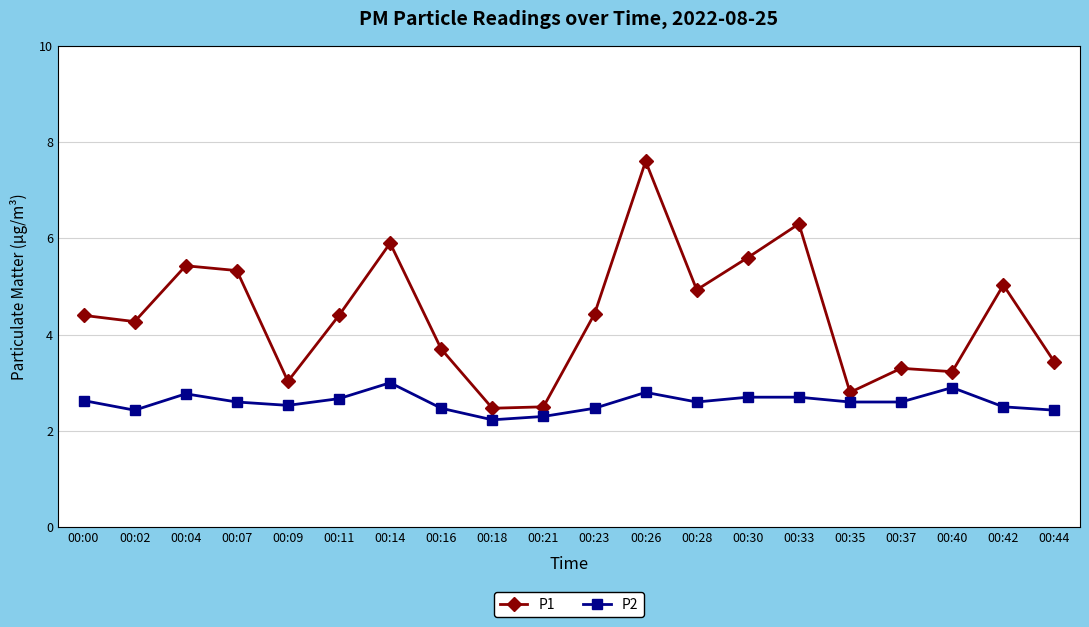

What is the minimum value for P2?

2.2